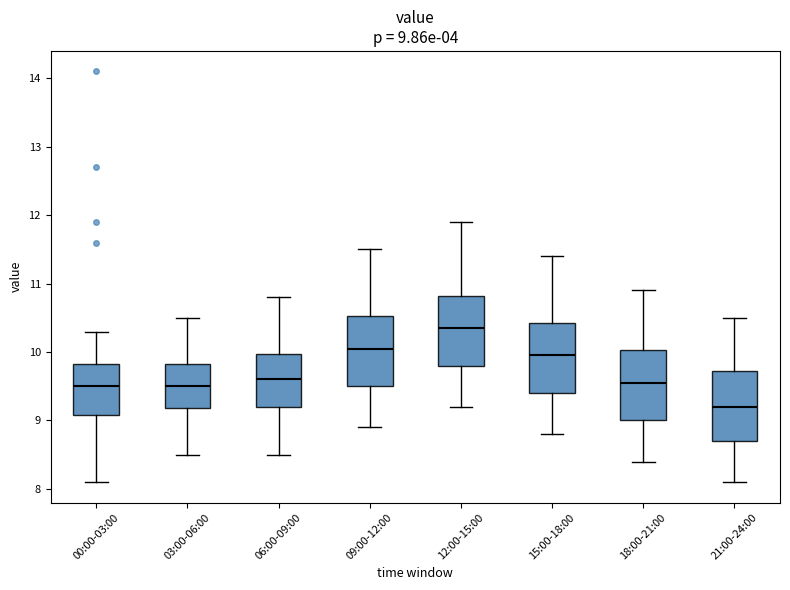

Which box's median line is the lowest?

21:00-24:00